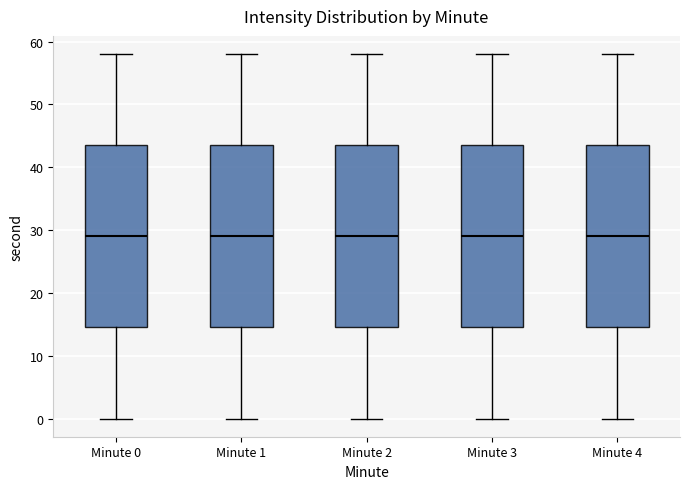

Where does the upper whisker of the box for Minute 1 end on the y-axis? The values are not printed on the chart, so give them approximately, as read against the axis.

58